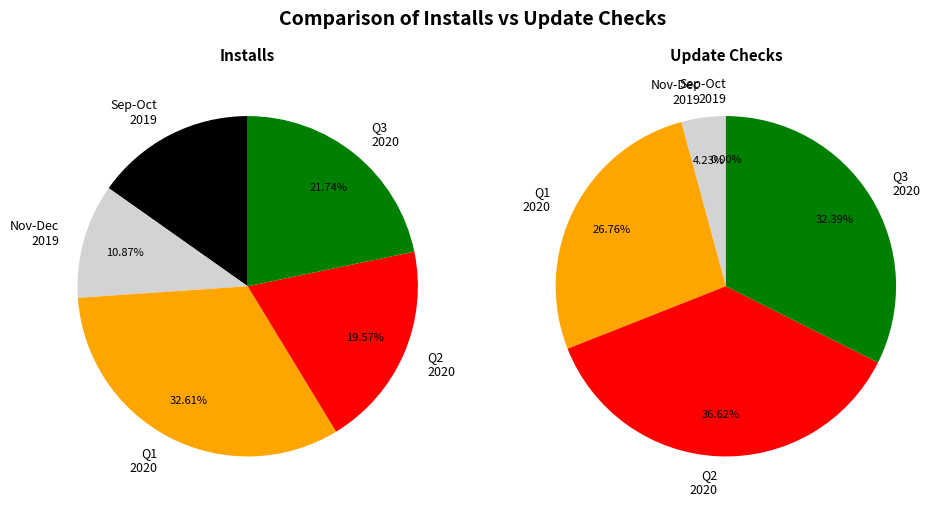

Combined, do 11 and 10 account for over 50%?

No